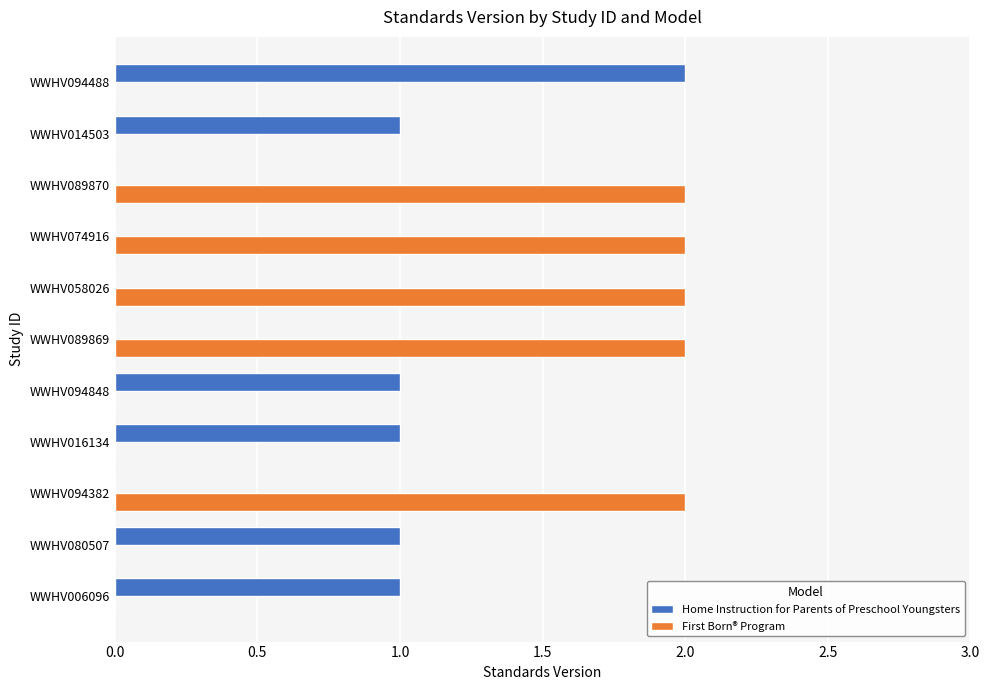

Which series has the largest total across all categories?

First Born® Program